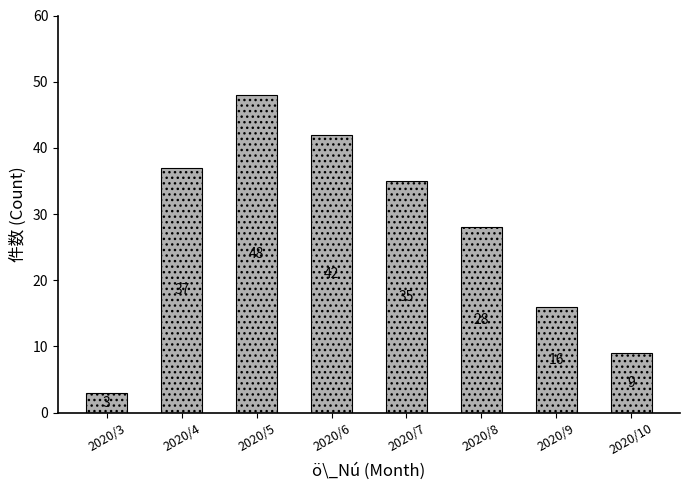

How many data points are less than 35?

4